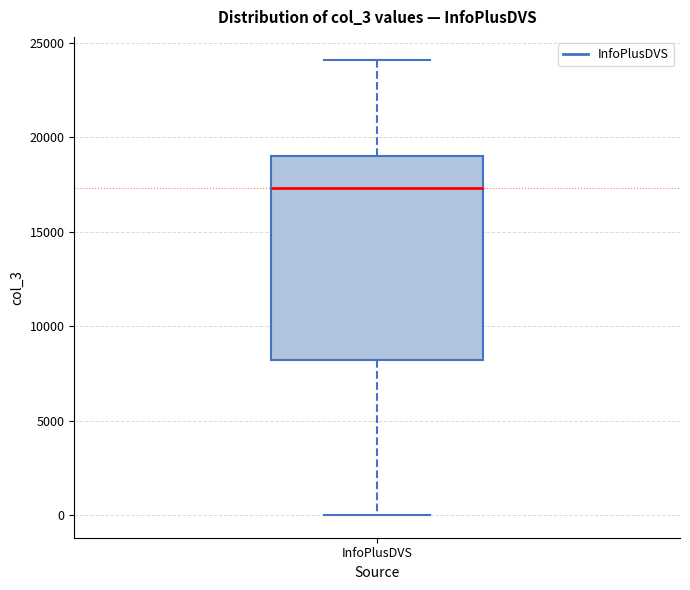

Transcribe this box plot: give where the median line is, the range the box spans, and where the two whiskers end, as read against the y-axis. The values are not printed on the chart, so give them approximately, as read against the axis.

median 17500, box 8000 to 19000, whiskers 0 to 24000